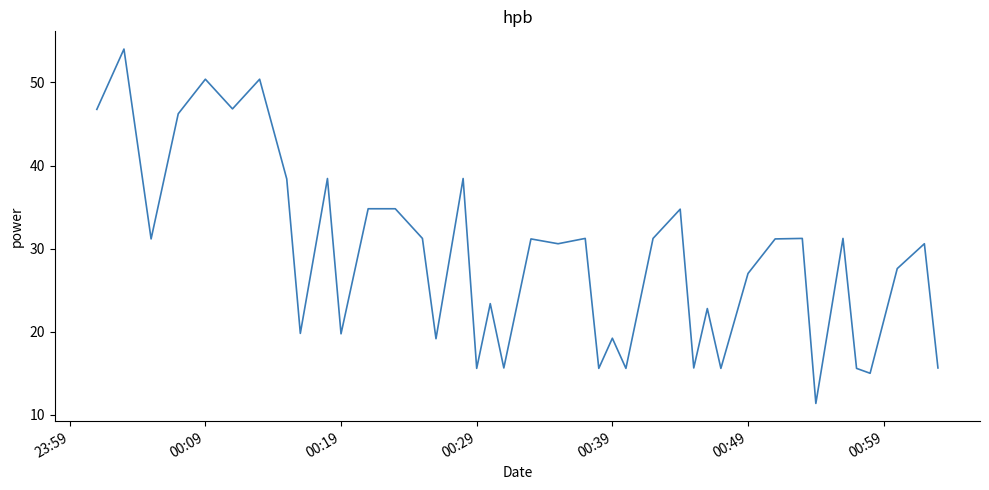

What is the smallest value displayed?

11.4